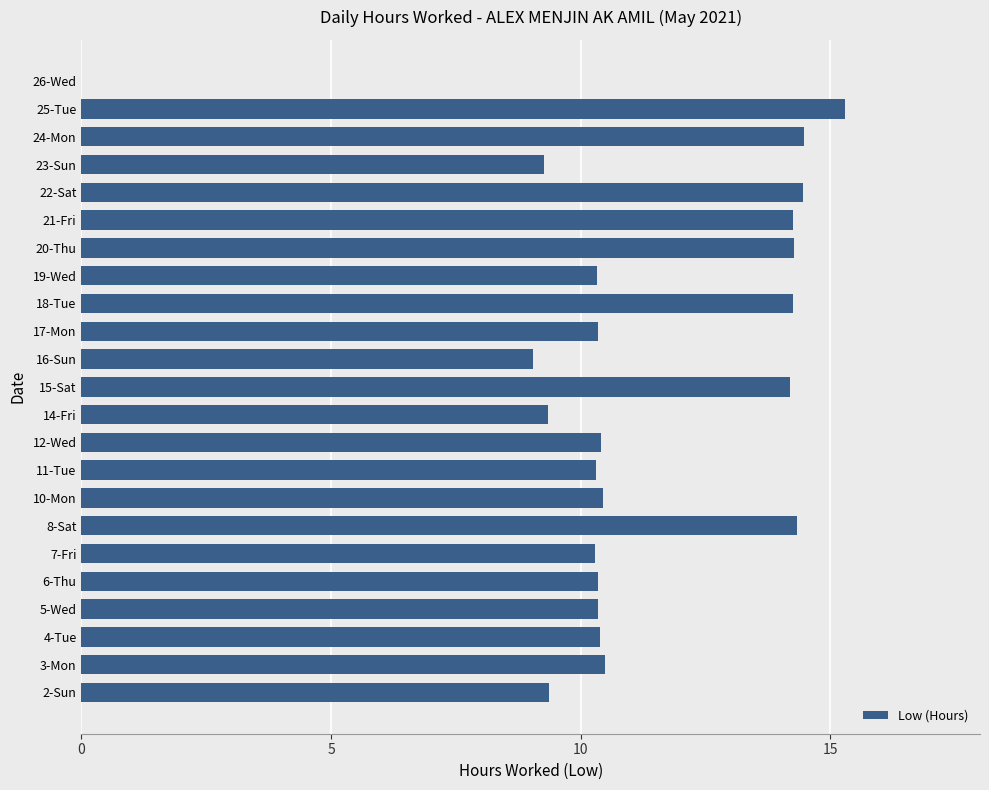

Which category has the highest value across all series?

25-Tue